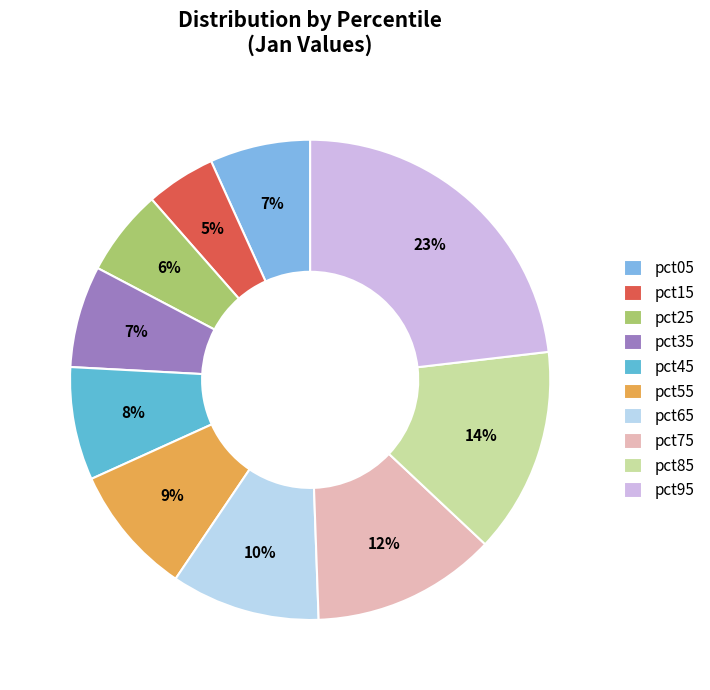

To the nearest percent, what portion does pct05 represent?

7%